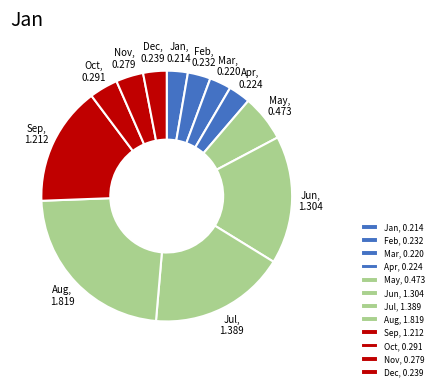

Between Jan, 0.214 and Jun, 1.304, which is larger?

Jun, 1.304